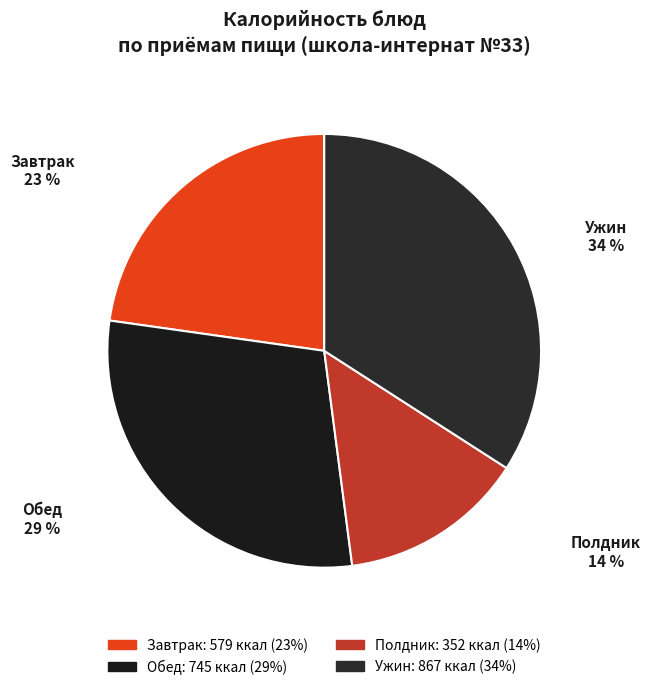

Is it true that Завтрак is 23% of the pie?

True